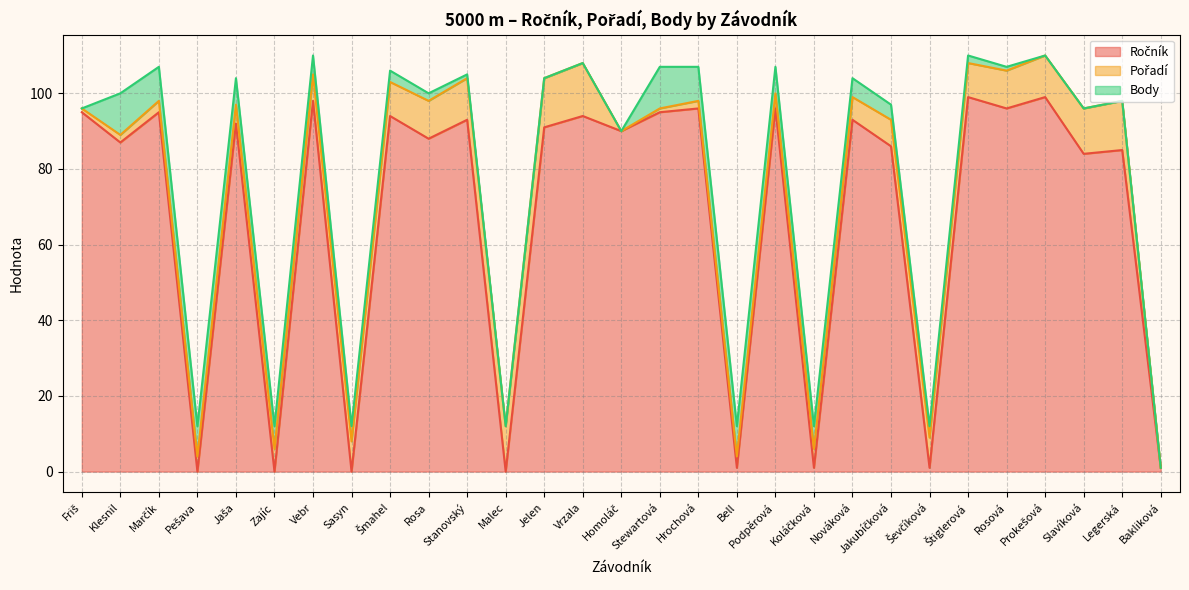

What is the label of the 25th point from the left?

Rosová